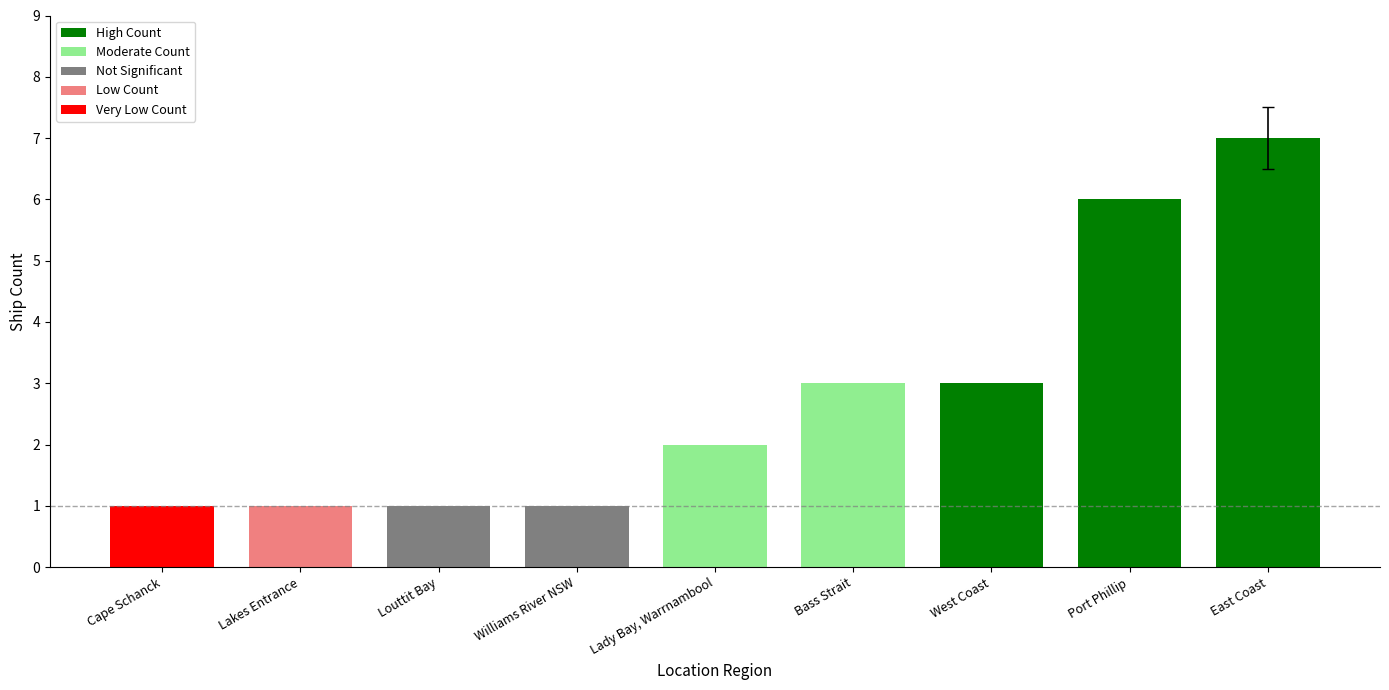

Which label corresponds to the smallest value in the chart?

Cape Schanck